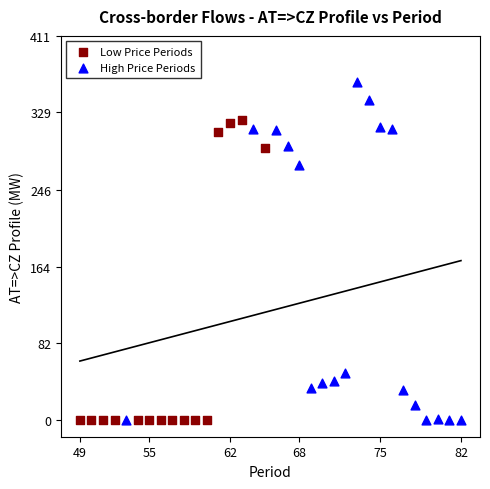

Which series has the widest spread of Y values?

High Price Periods